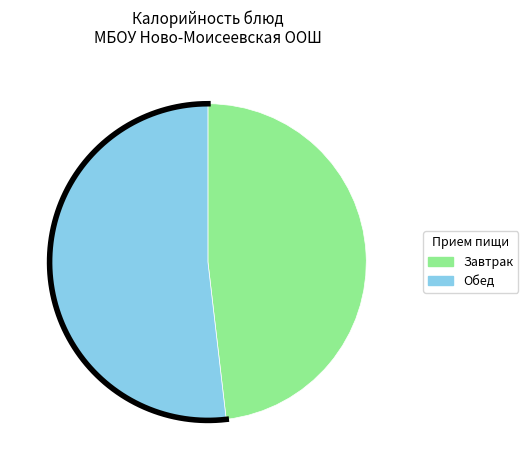

The Чай с сахаром (Обед) slice represents 9% of the pie. True or false?

False